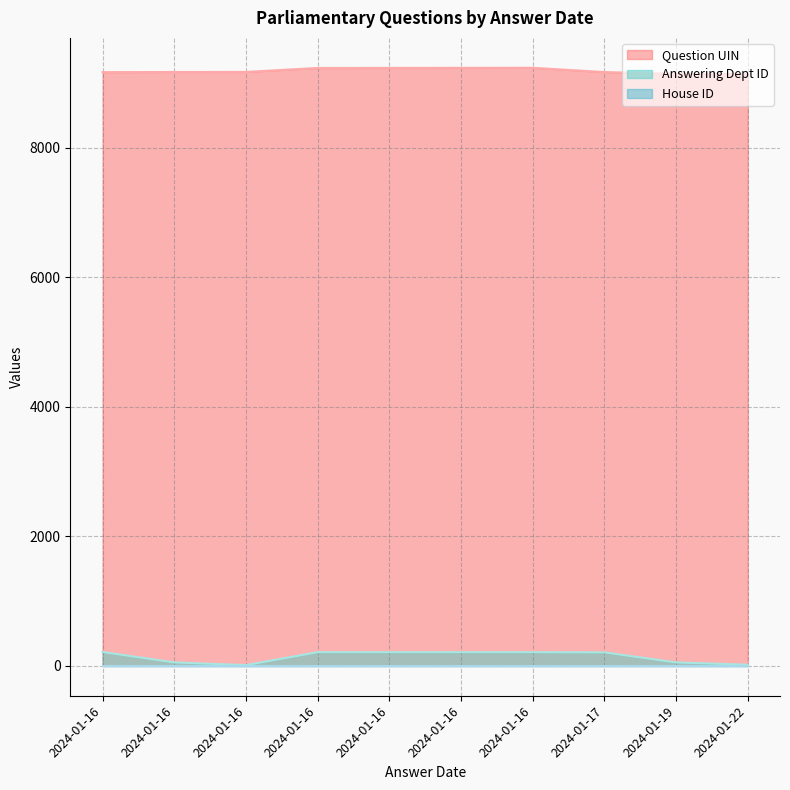

What is the difference between the Question UIN values at 2024-01-16 and 2024-01-16?

67